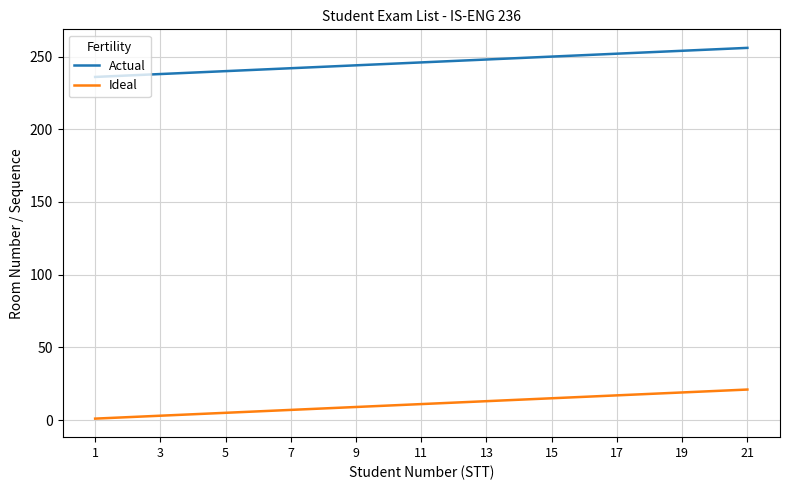

True or false: Ideal and Actual cross at least once.

False